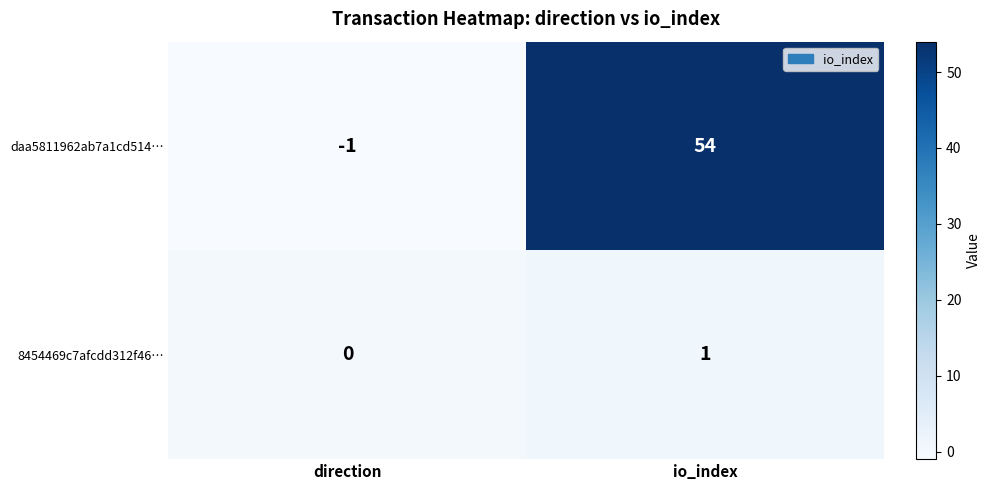

Rank the series by their average value, from lowest to highest.

8454469c7afcdd312f46…, daa5811962ab7a1cd514…